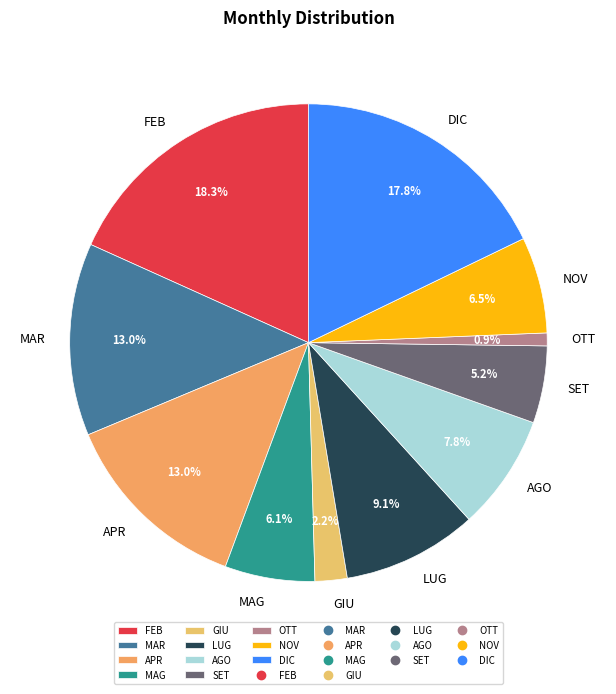

Is it true that APR is 13% of the pie?

True